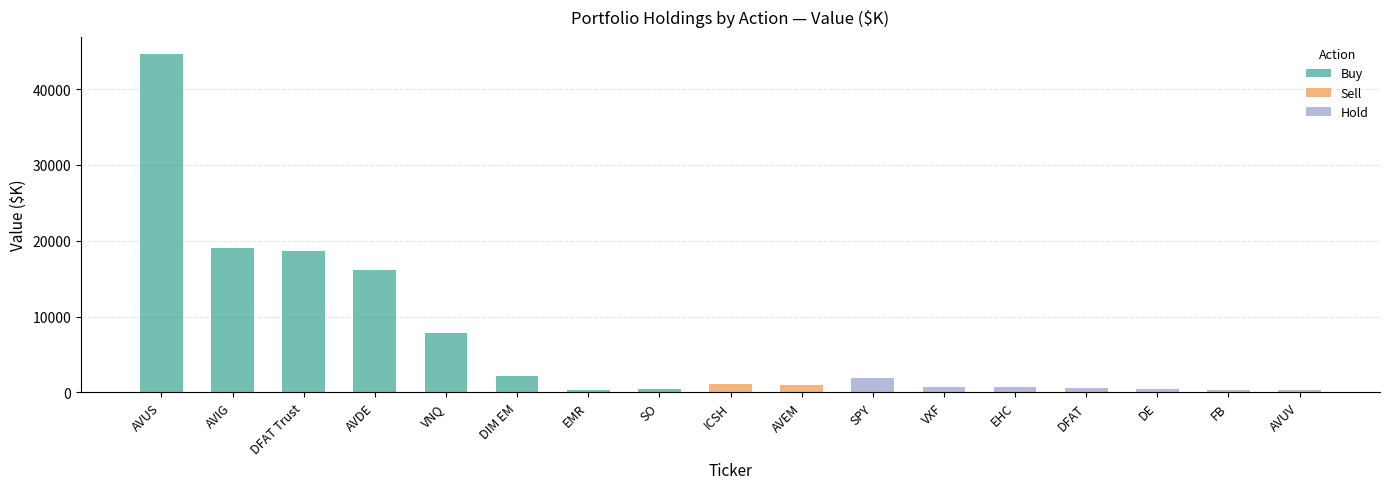

True or false: Buy has a value of 5048 at VNQ.

False